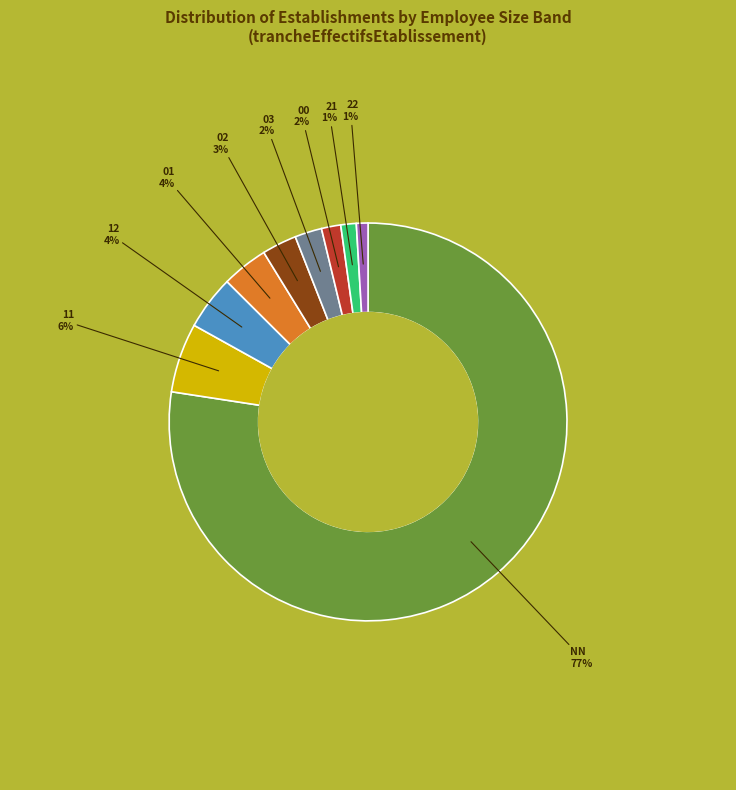

What percentage is the 02 slice, to the nearest percent?

3%